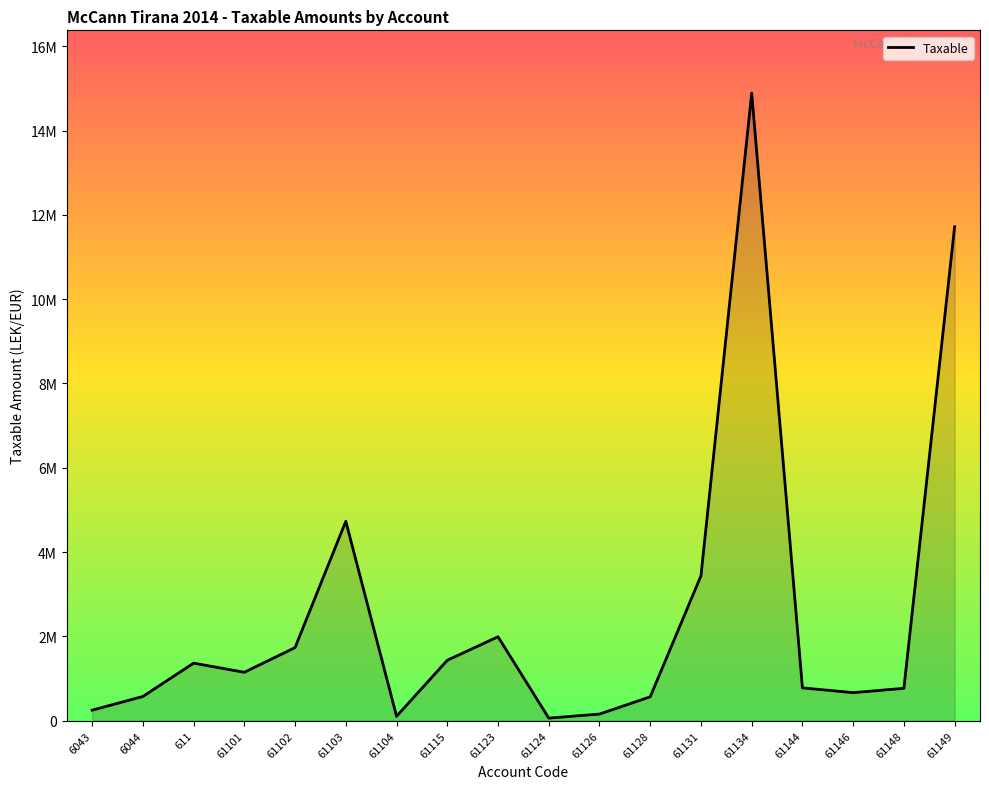

Does the chart have visible grid lines?

No